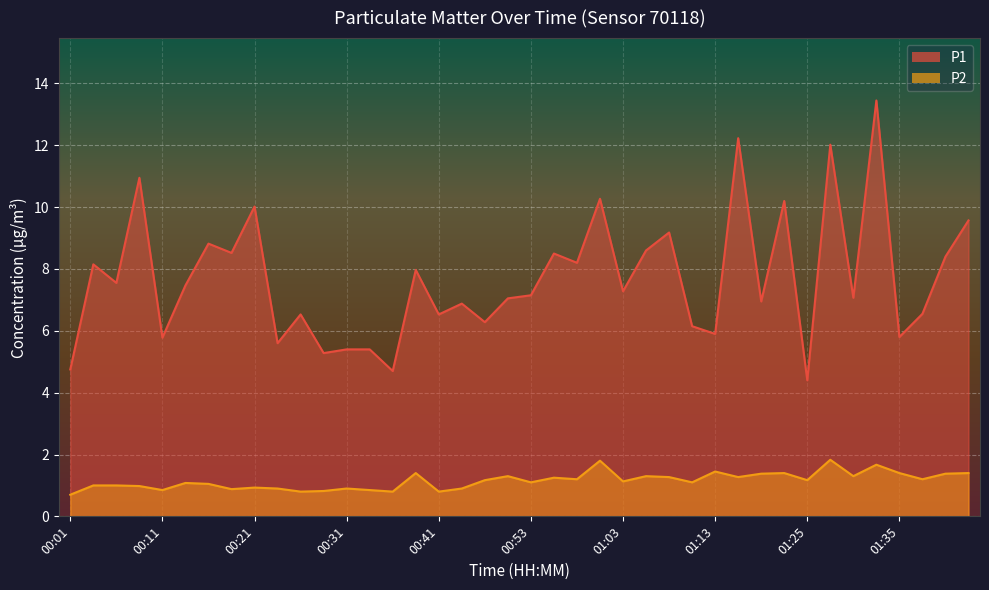

Rank the series by their maximum value, from lowest to highest.

P2, P1